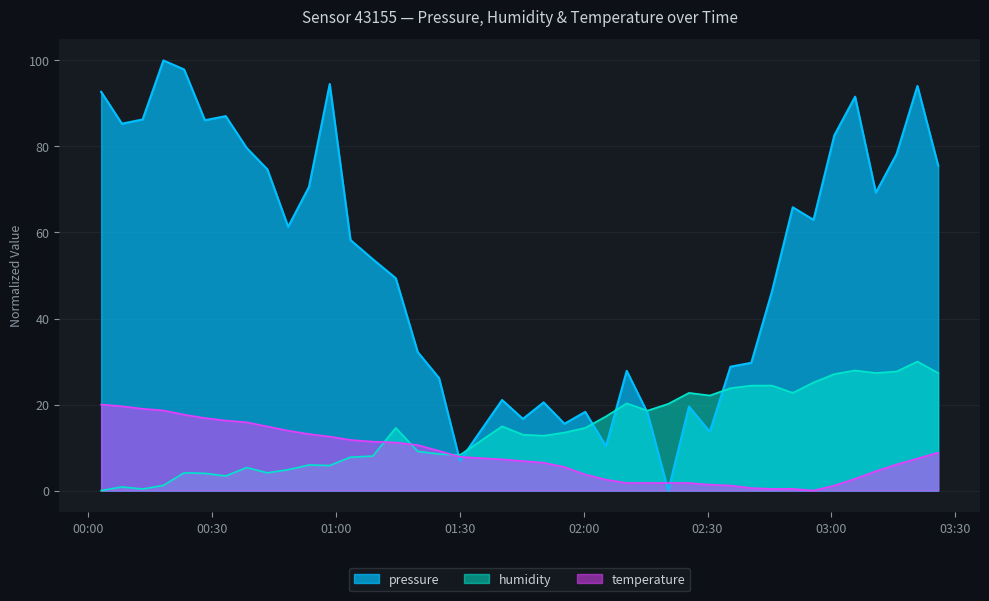

What is the label of the 39th point from the left?

2023-07-29T03:20:50